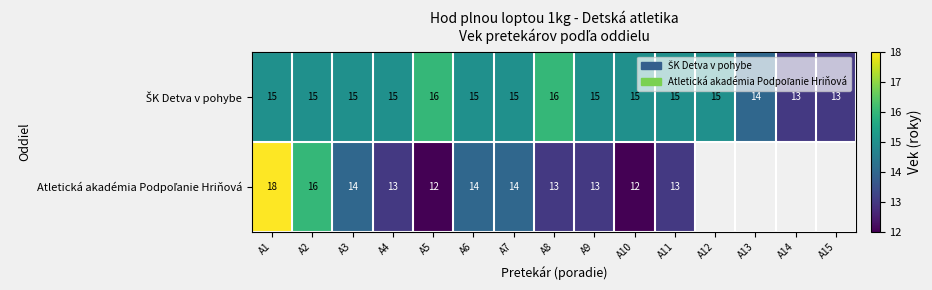

What is the total value across all series at A10?

27